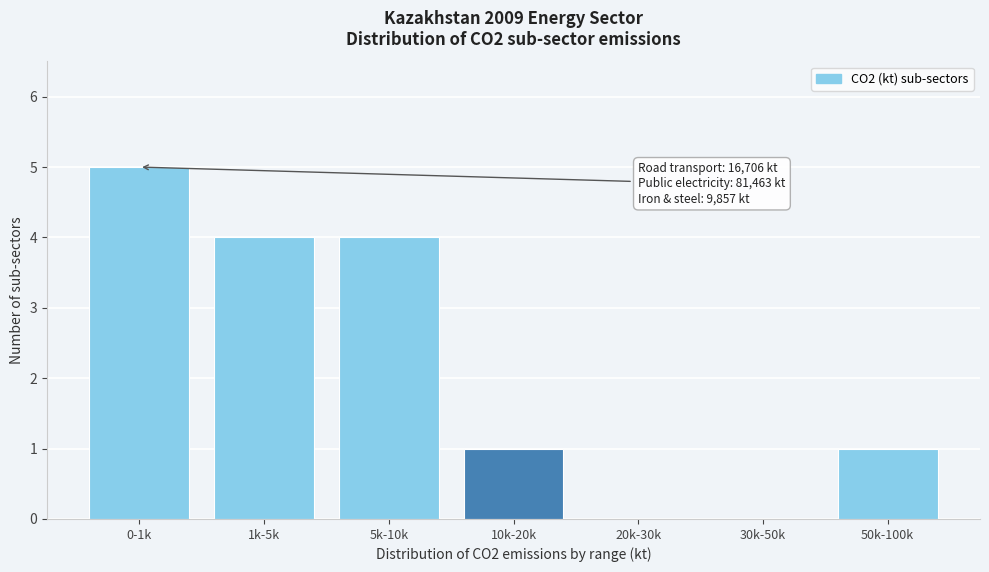

Reading left to right, list all the values displayed in this chart.

0-1k=5	1k-5k=4	5k-10k=4	10k-20k=1	20k-30k=0	30k-50k=0	50k-100k=1